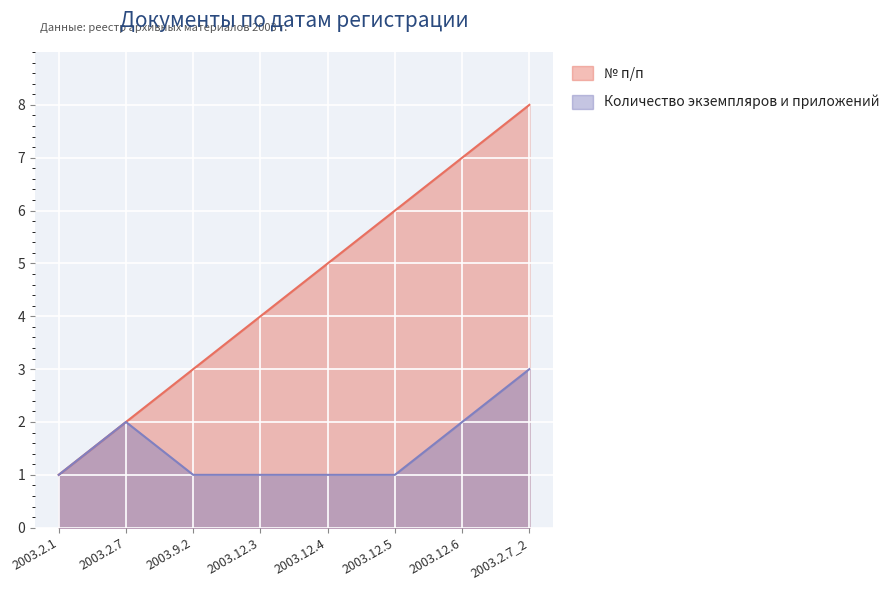

The value of № п/п at 2003.2.1 is 1. True or false?

False